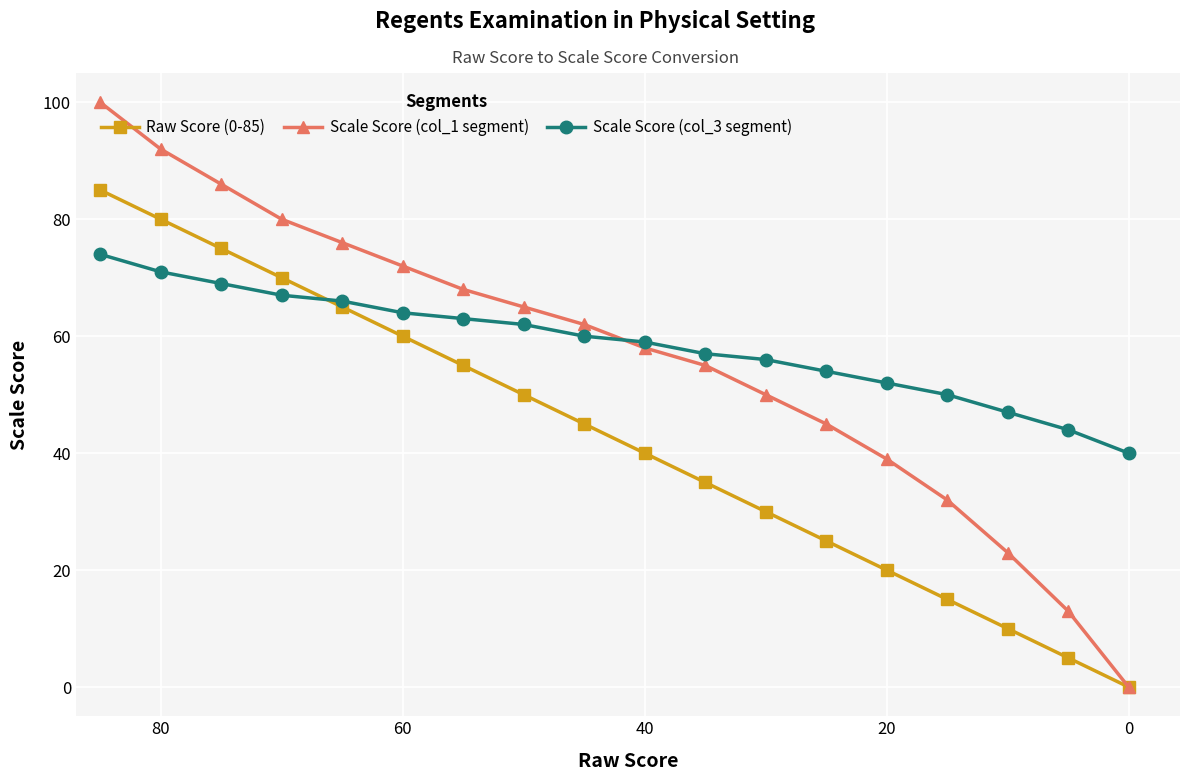

Is the value of Scale Score (col_3 segment) at 8 greater than the value of Raw Score (0-85) at 12?

Yes